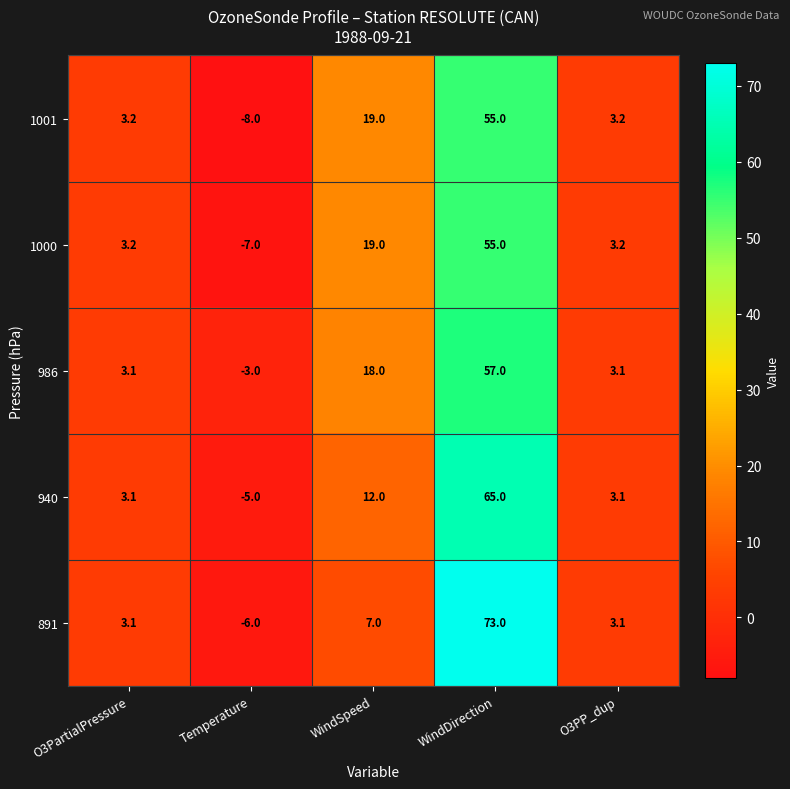

What is the sum of the 940 values at WindDirection and O3PartialPressure?

68.1